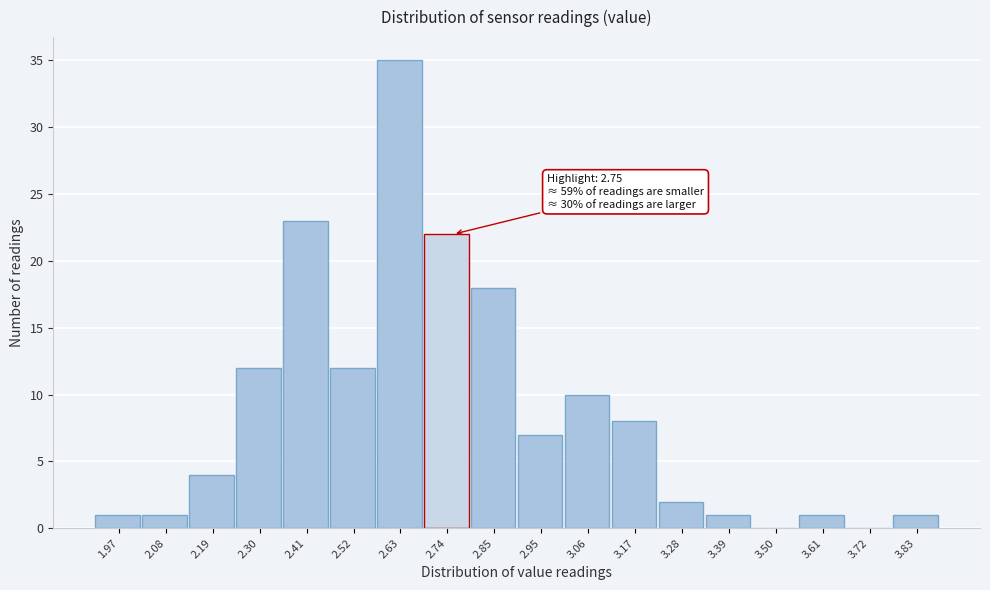

Over which range of the x-axis is the bar tallest?

2.58 to 2.68